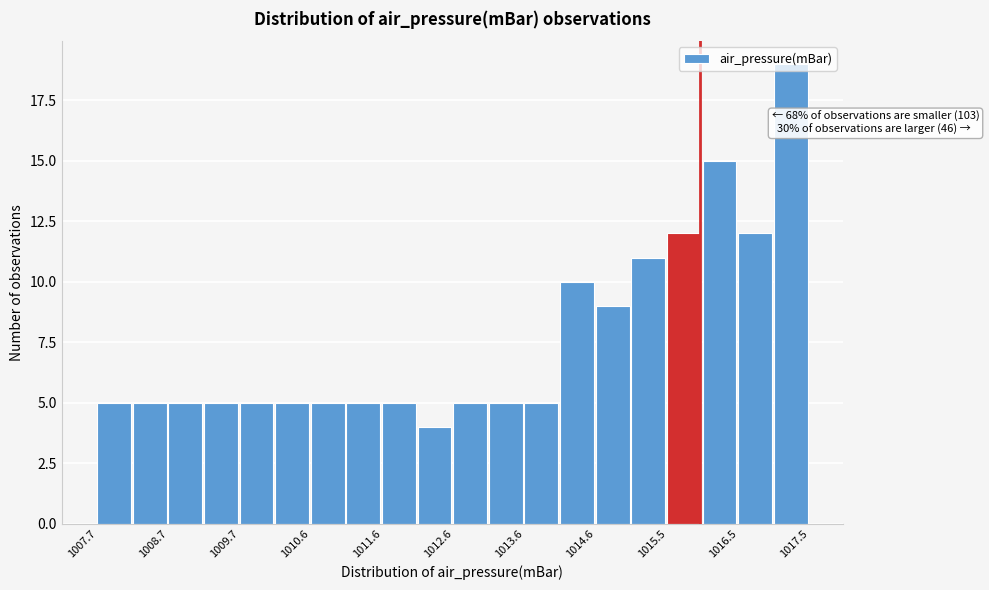

Which range on the x-axis has the tallest bar?

1017.01 to 1017.50